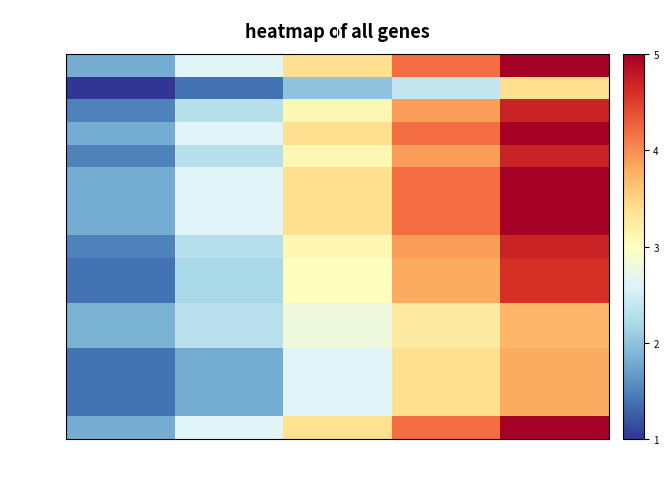

What is the total value across all series at XL?

986.9